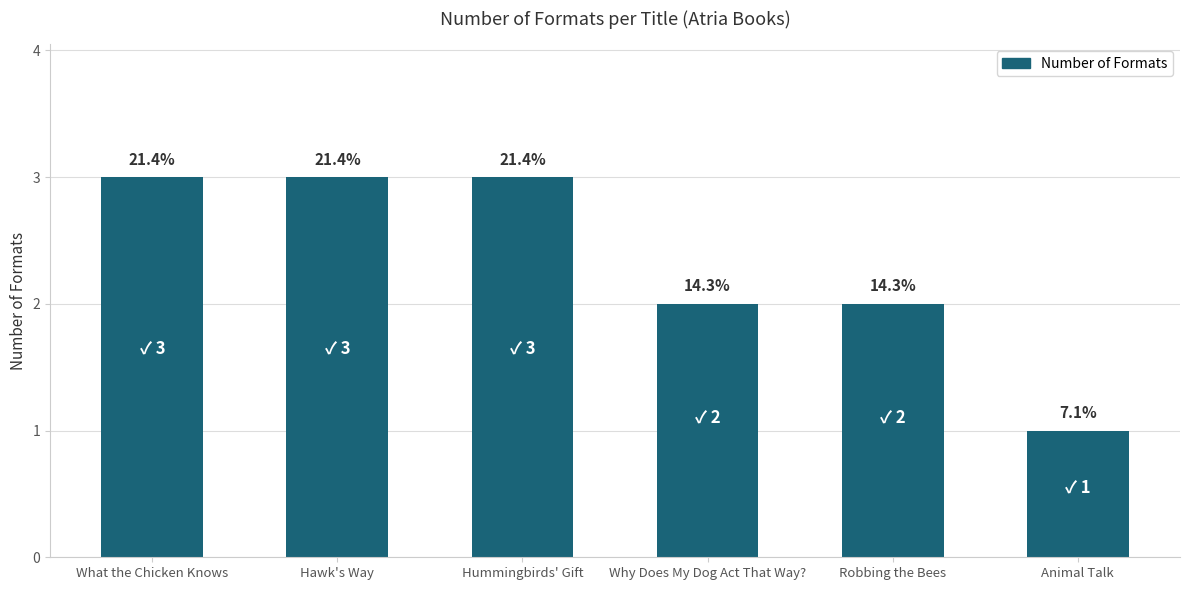

Are the bars horizontal?

No